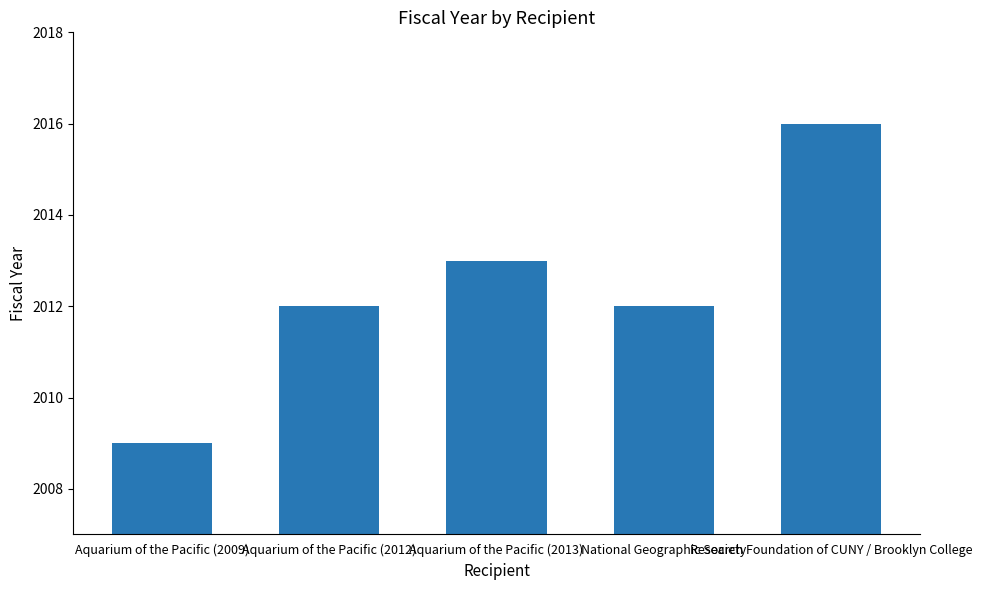

What position from the right is Research Foundation of CUNY / Brooklyn College?

1